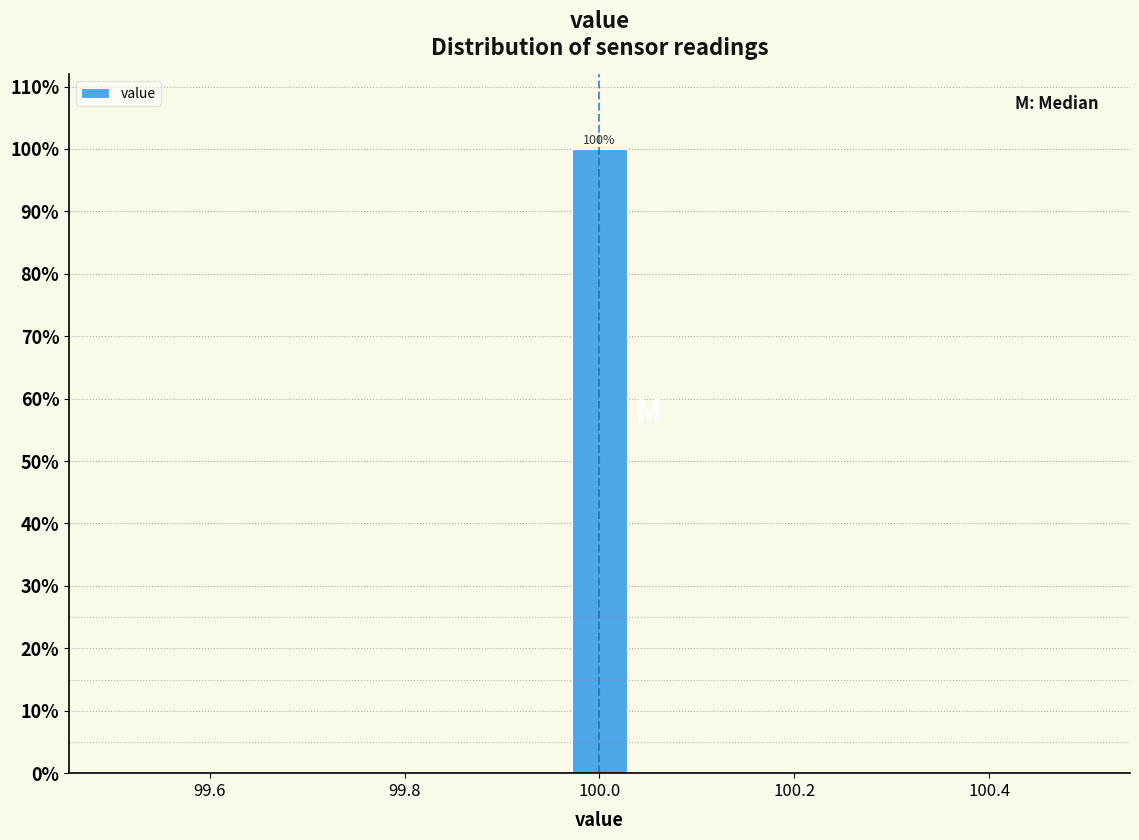

Read against the x-axis, roughly where is the centre of the tallest bar?

100.00